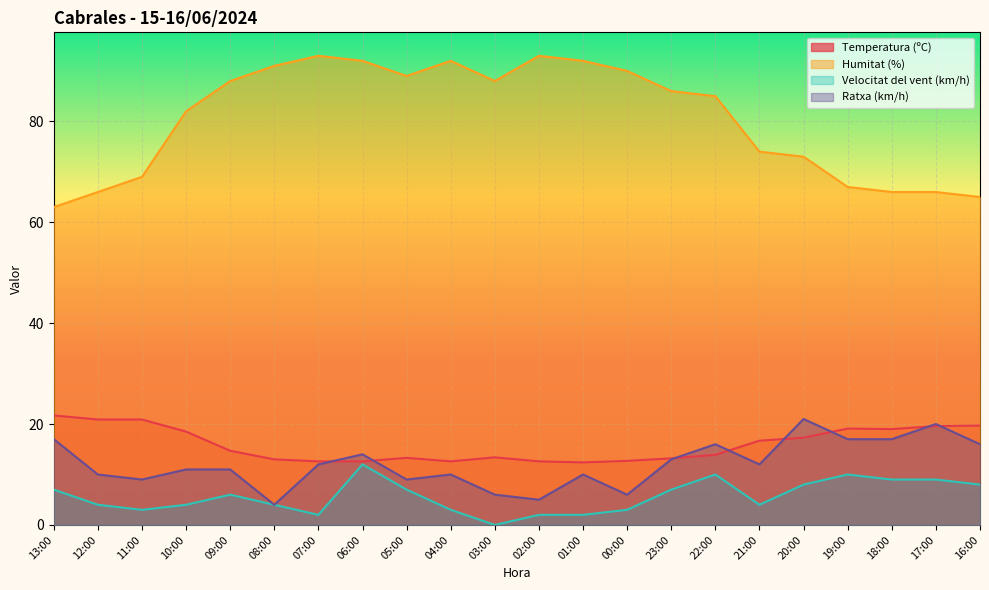

What is the label of the 8th point from the right?

23:00